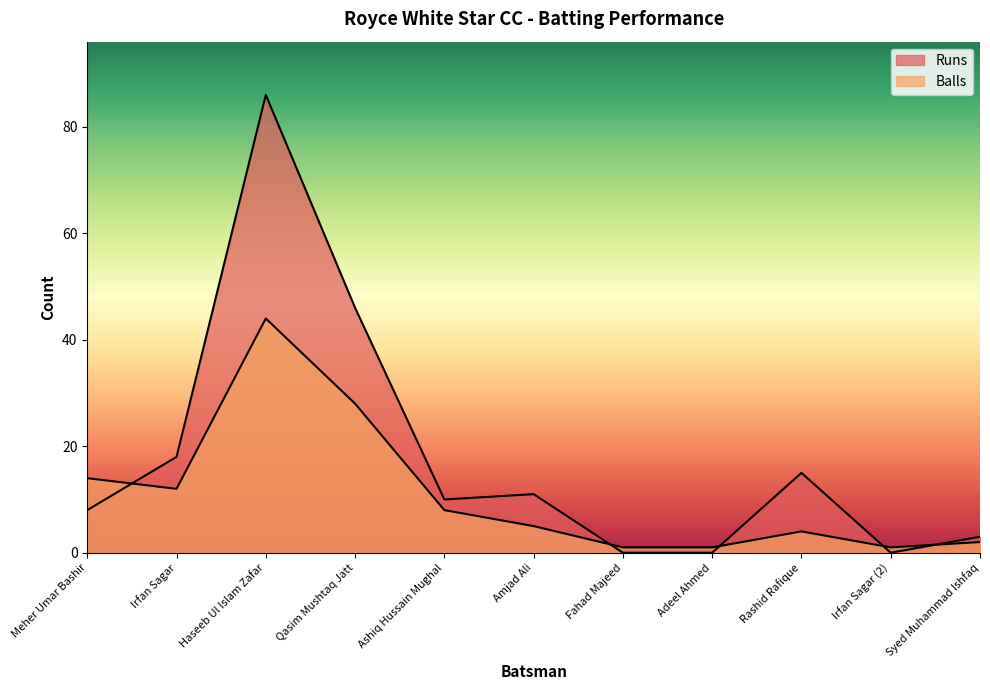

Reading left to right, what are all the values shown in this chart?

Runs: Meher Umar Bashir=8	Irfan Sagar=18	Haseeb Ul Islam Zafar=86	Qasim Mushtaq Jatt=46	Ashiq Hussain Mughal=10	Amjad Ali=11	Fahad Majeed=0	Adeel Ahmed=0	Rashid Rafique=15	Irfan Sagar (2)=0	Syed Muhammad Ishfaq=3
Balls: Meher Umar Bashir=14	Irfan Sagar=12	Haseeb Ul Islam Zafar=44	Qasim Mushtaq Jatt=28	Ashiq Hussain Mughal=8	Amjad Ali=5	Fahad Majeed=1	Adeel Ahmed=1	Rashid Rafique=4	Irfan Sagar (2)=1	Syed Muhammad Ishfaq=2